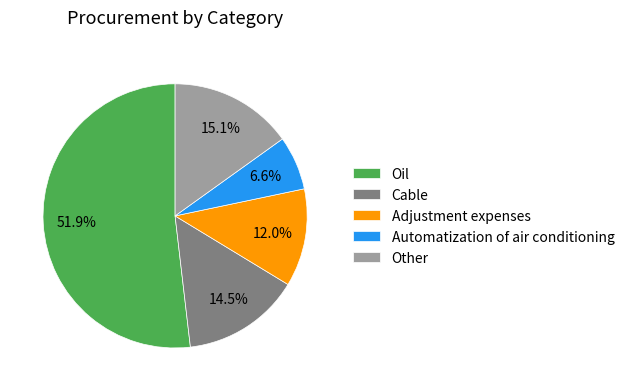

Which category has the smallest portion of the pie?

Automatization of air conditioning